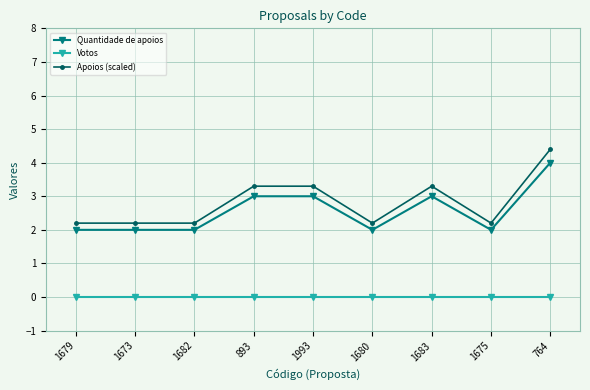

Does the chart have visible grid lines?

Yes